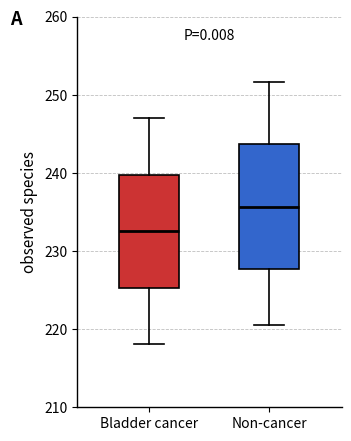

Which box is the tallest, from its lower edge to its upper edge?

Non-cancer